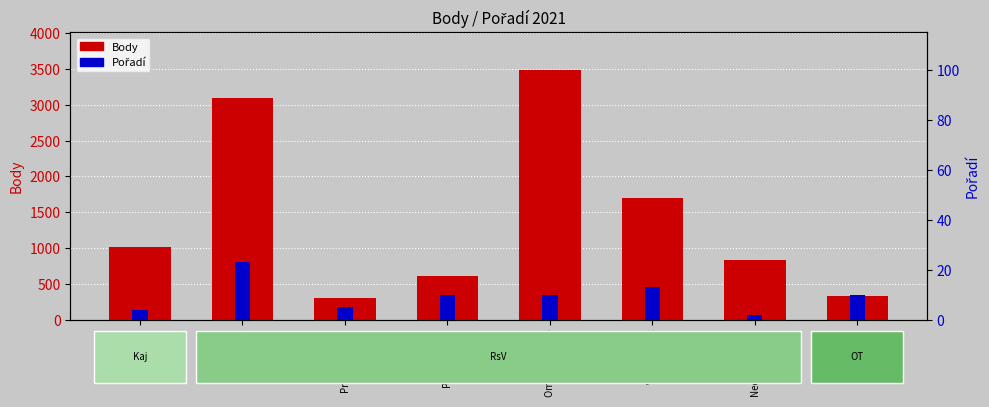

How many bars are there in each group?

2